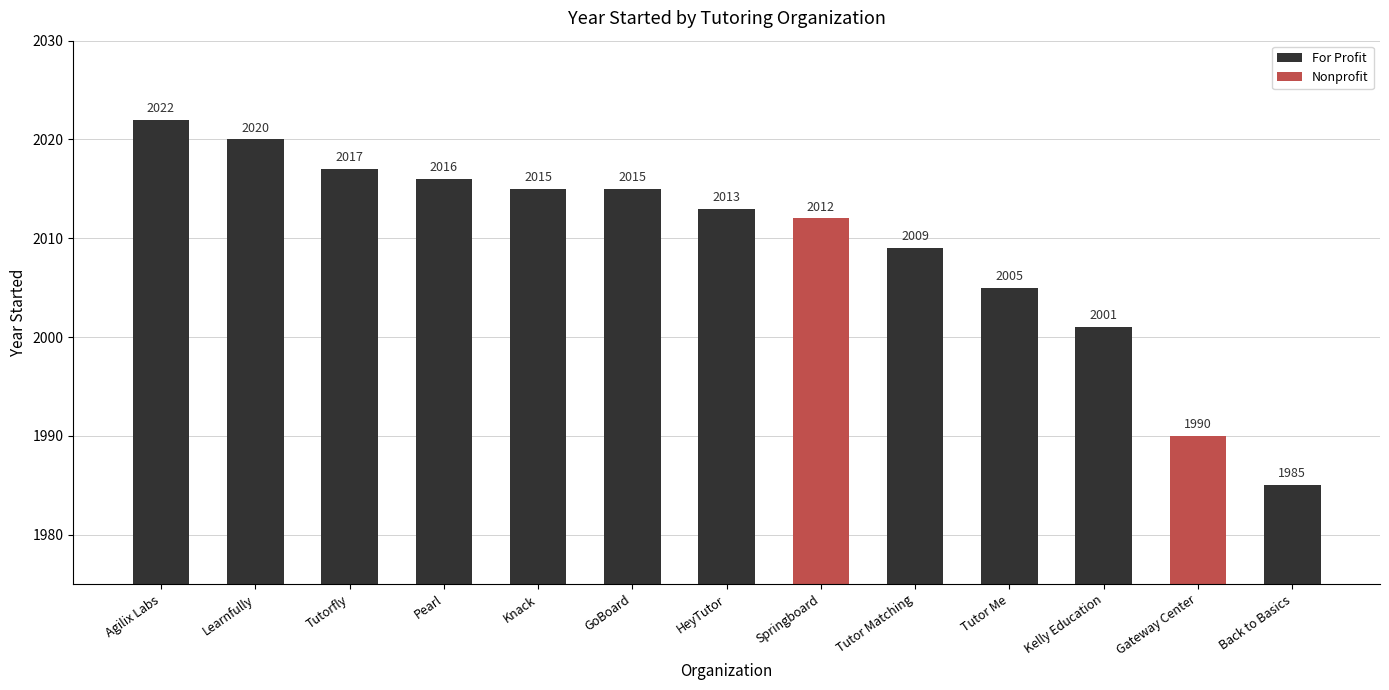

What is the average value?

2009